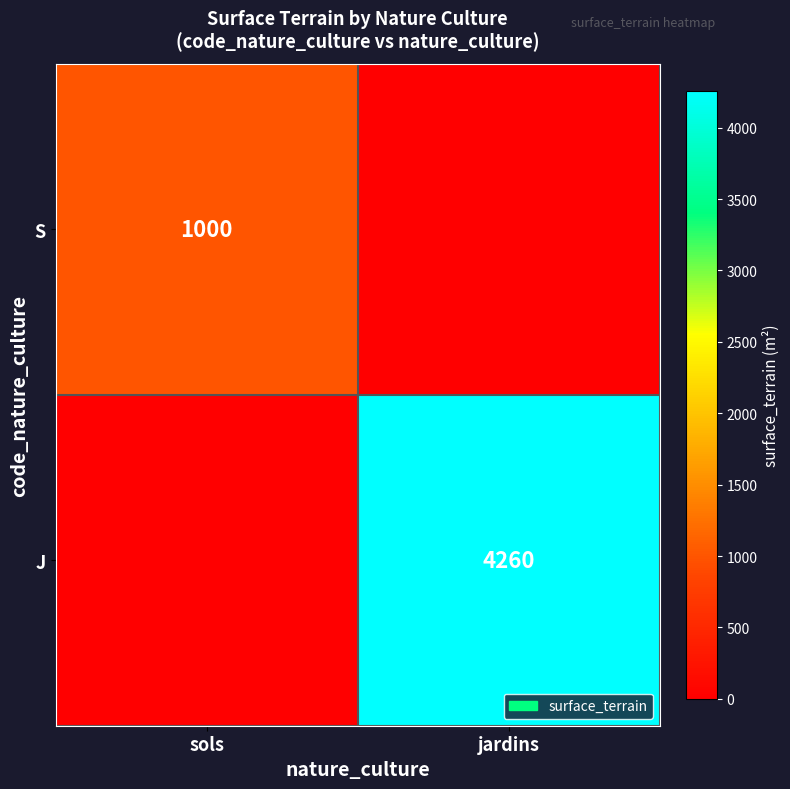

The J series shows 1723 at jardins. True or false?

False